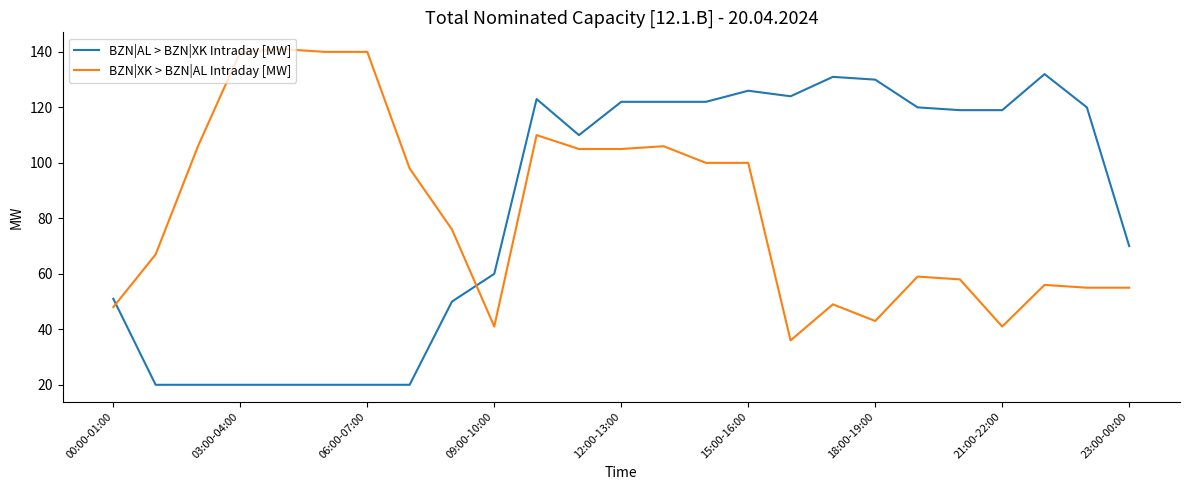

How many intersections are there between BZN|AL > BZN|XK Intraday [MW] and BZN|XK > BZN|AL Intraday [MW]?

2